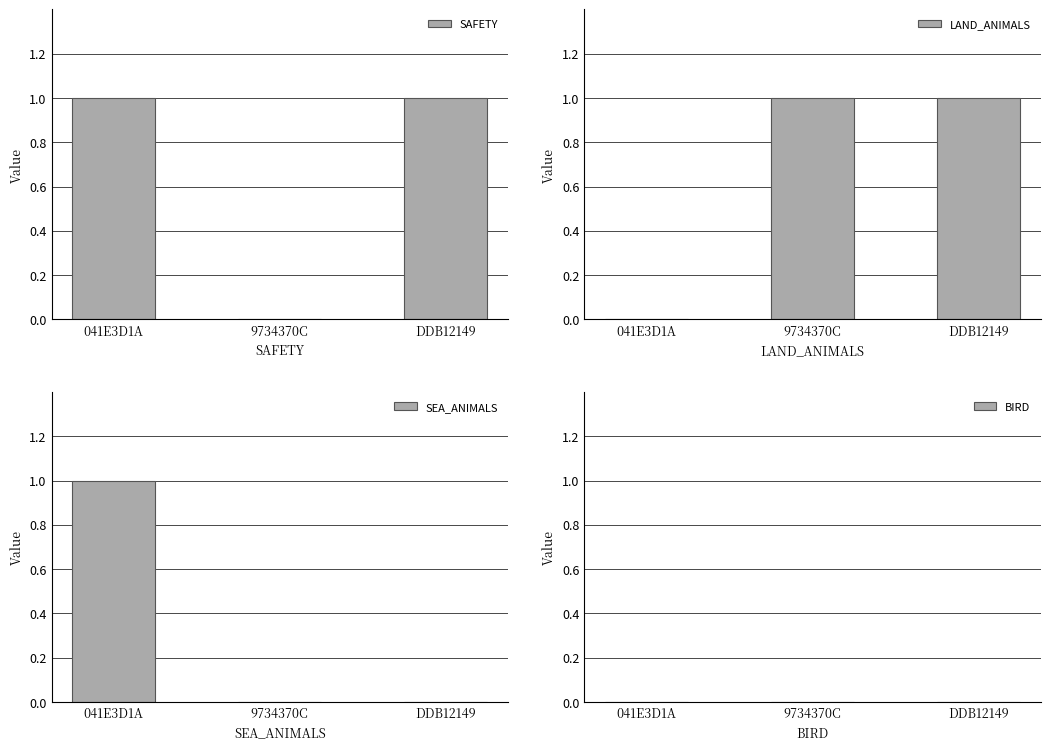

What is the total value across all series at DDB12149?

2